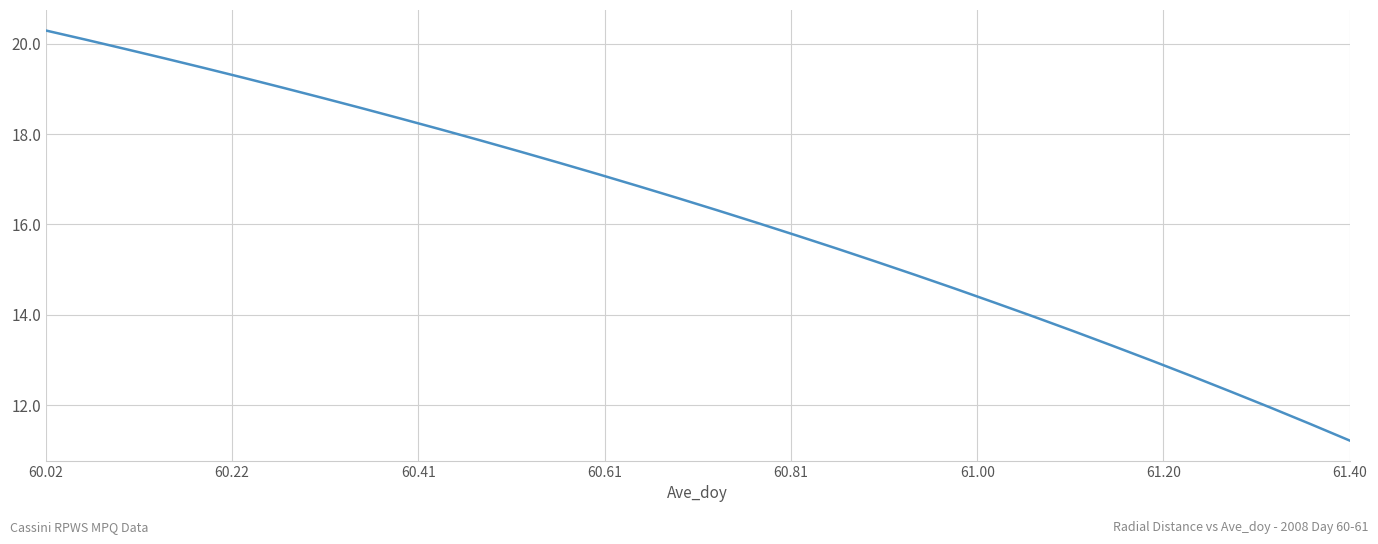

What is the maximum value shown in the chart?

20.3